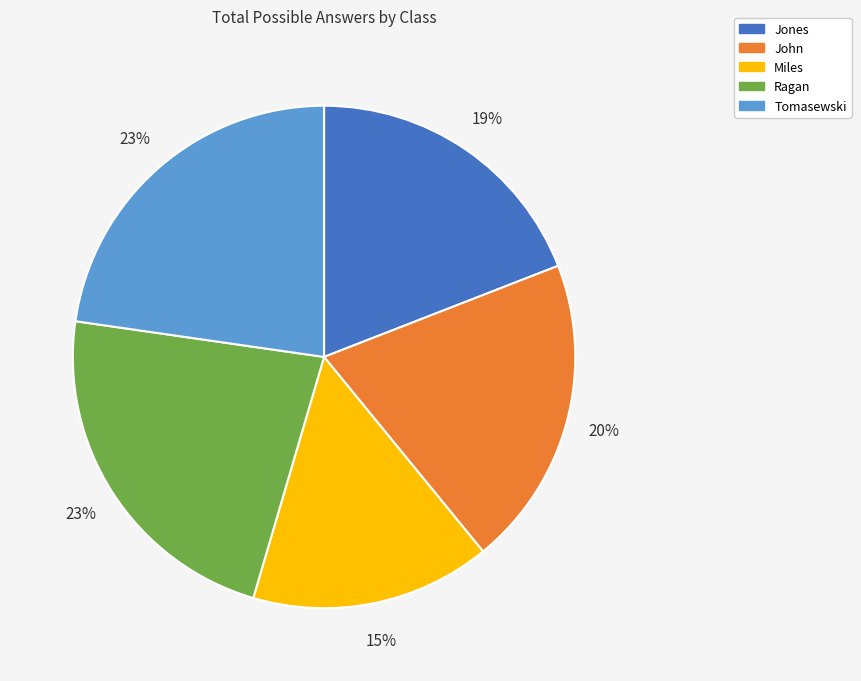

To the nearest percent, what is the combined percentage of John and Tomasewski?

43%